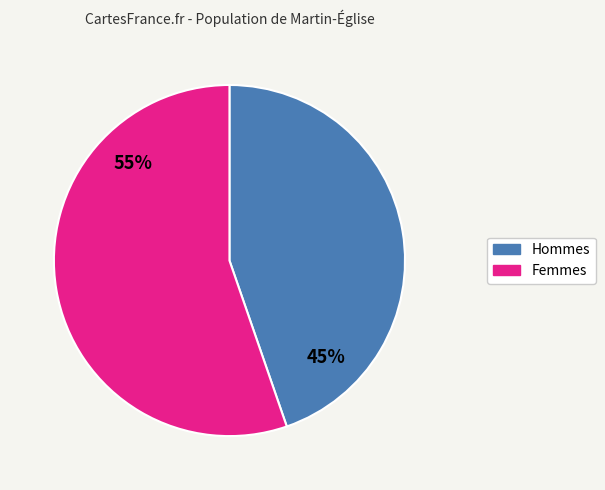

Is there any slice that represents more than half of the pie?

Yes